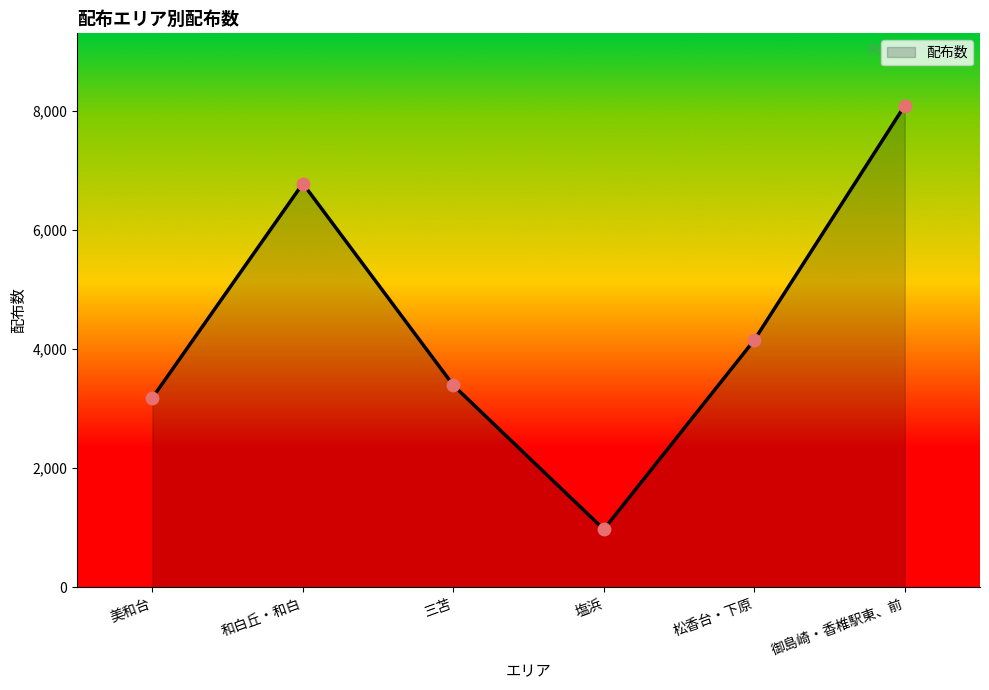

What is the change in value from 和白丘・和白 to 松香台・下原?

-2630